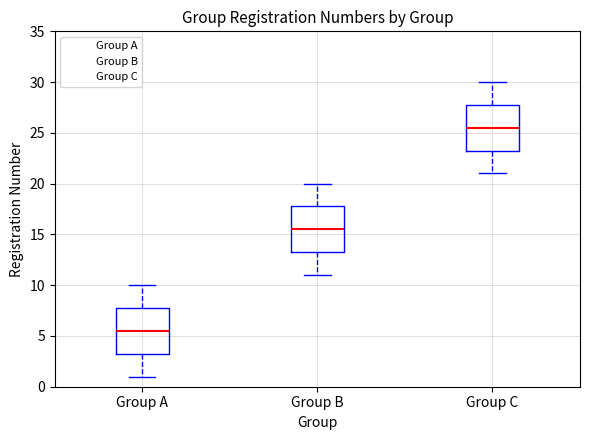

Which box has the lowest median line?

Group A